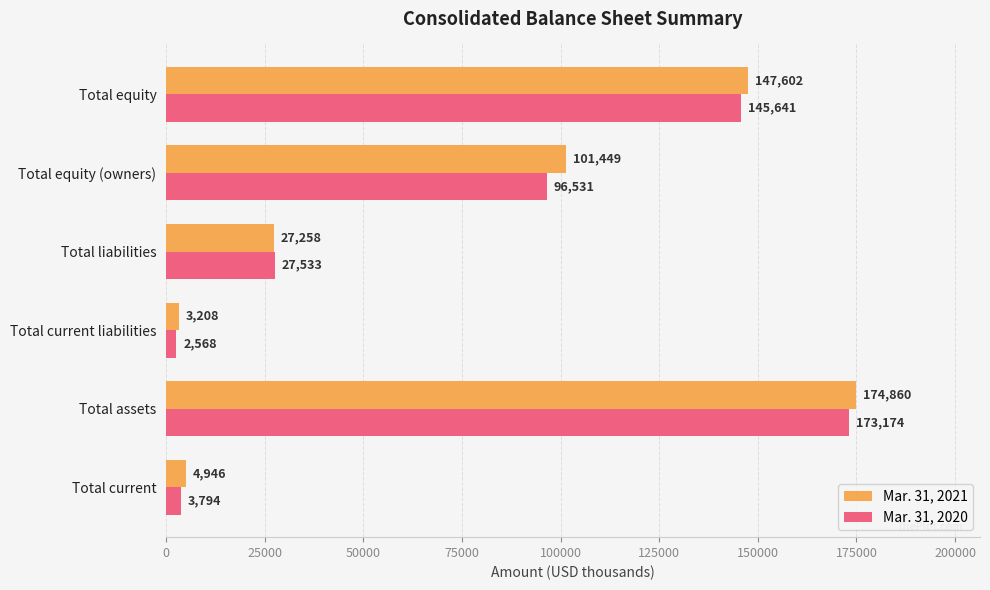

What is the minimum value shown in the chart?

2568